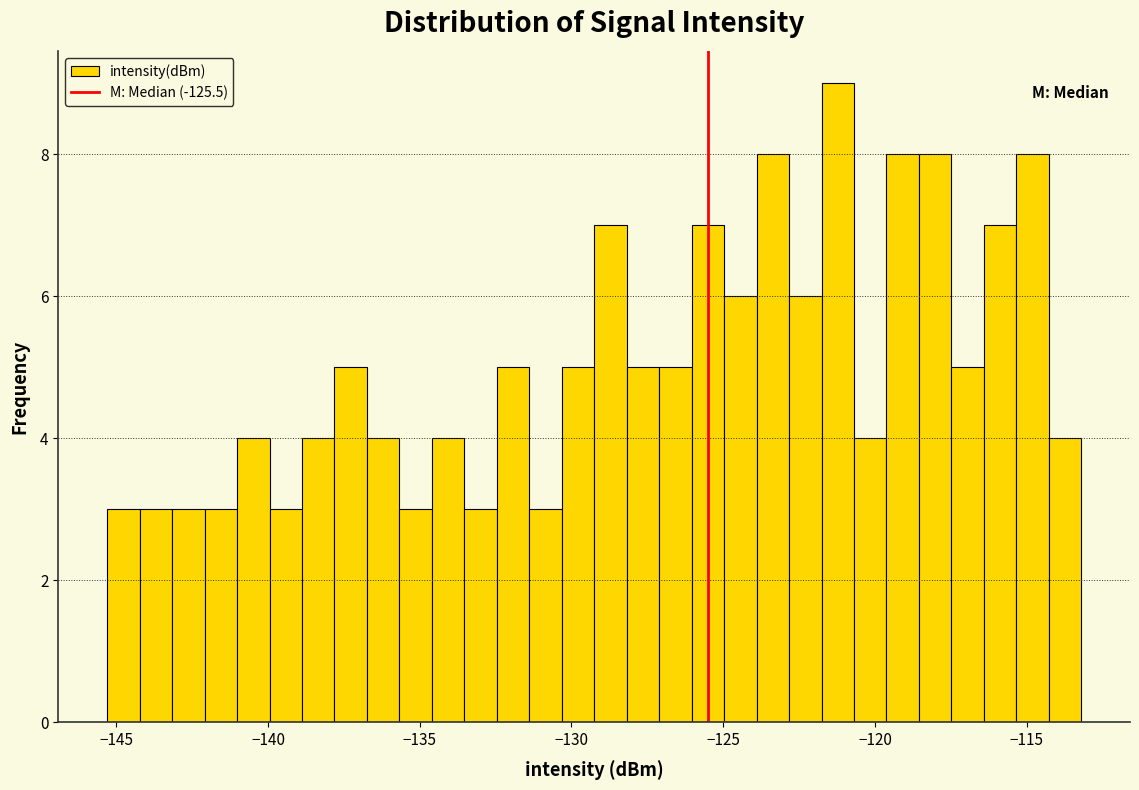

Read against the x-axis, roughly where is the centre of the tallest bar?

-121.0